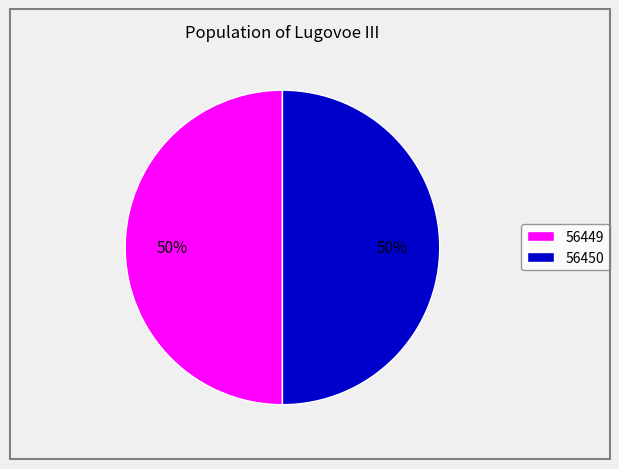

To the nearest percent, what percentage of the pie is 56450?

50%